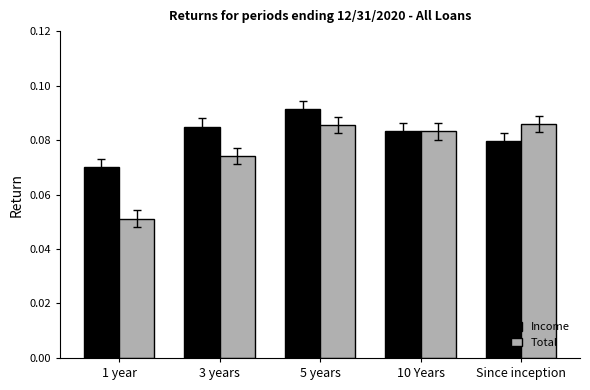

What is the total value across all series at 10 Years?

0.2